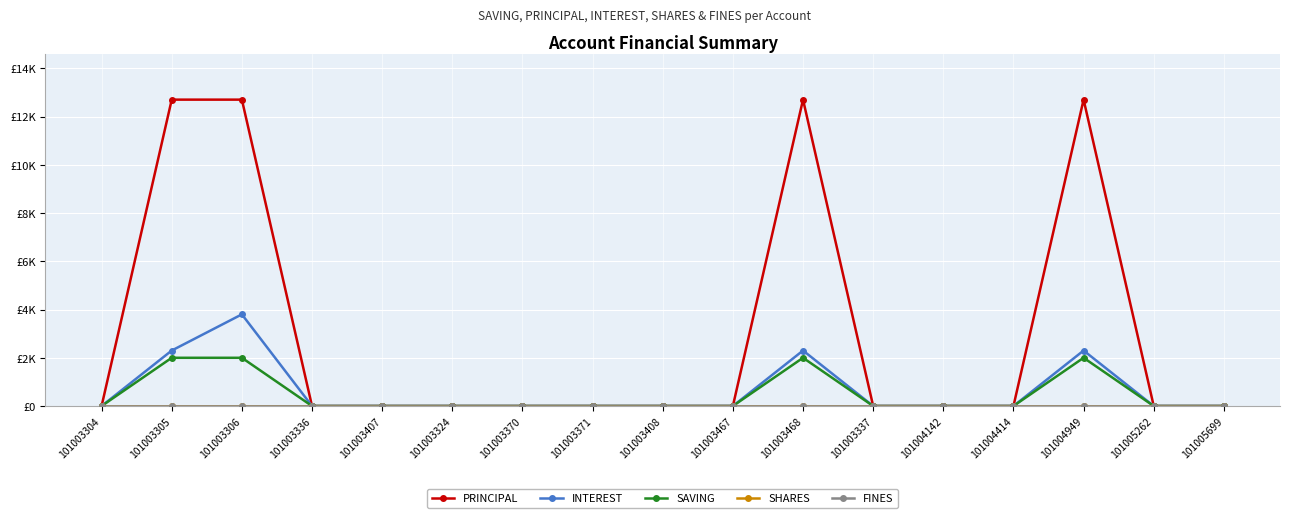

True or false: FINES and SHARES cross at least once.

False